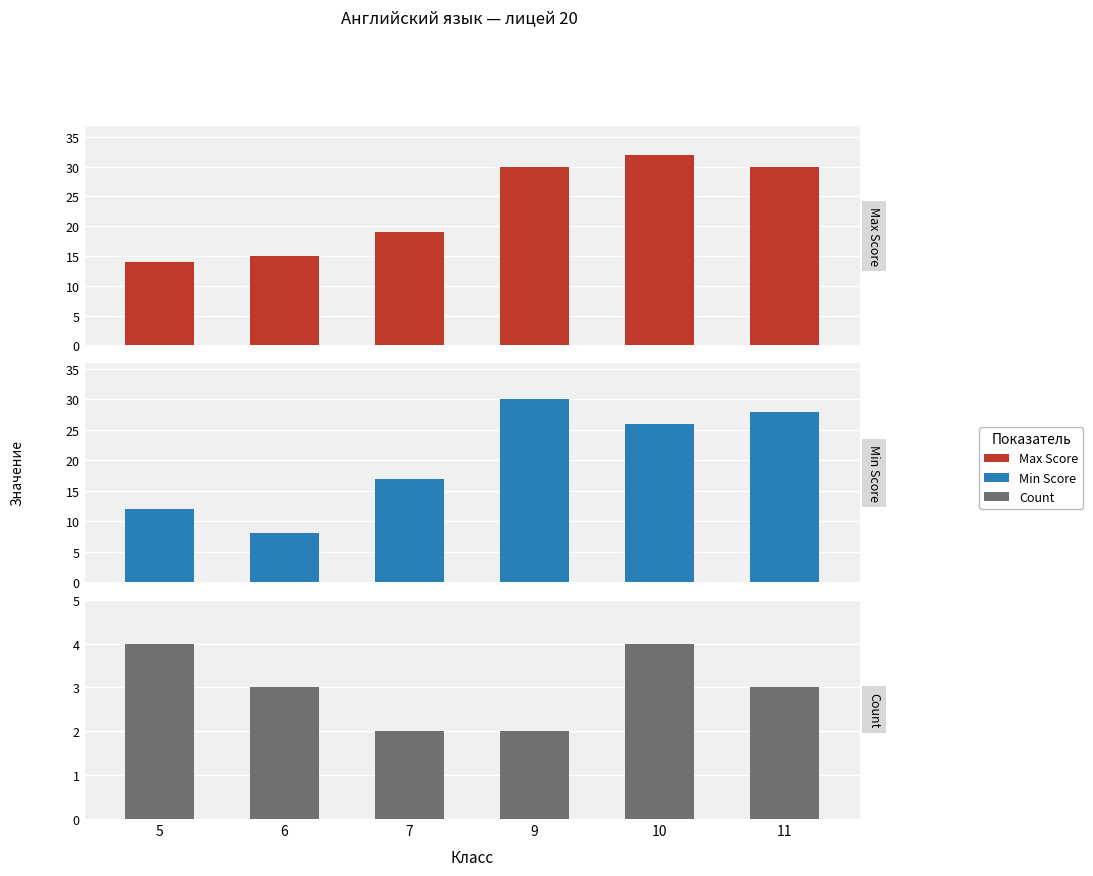

What are all the series names shown in the legend?

Max Score, Min Score, Count